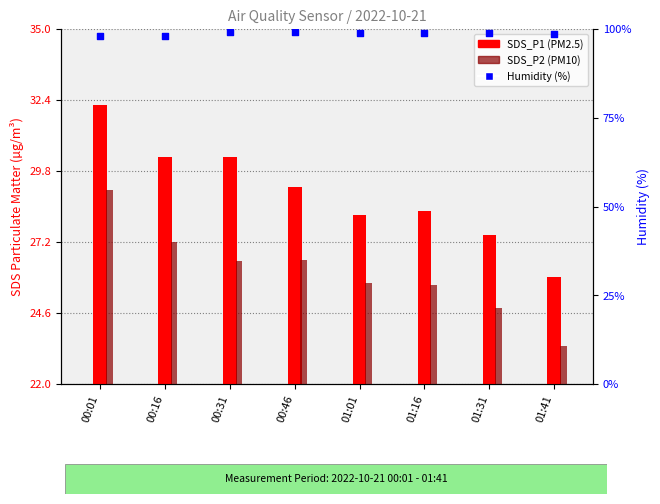

Which series reaches the minimum Y coordinate?

SDS_P2 (PM10)